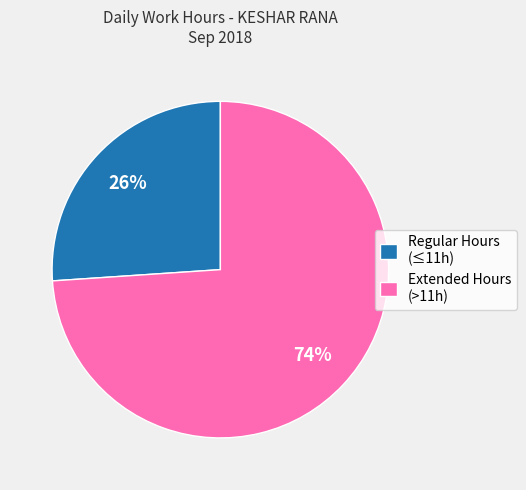

Which has a higher value, Extended Hours (>11h) or Regular Hours (≤11h)?

Extended Hours (>11h)